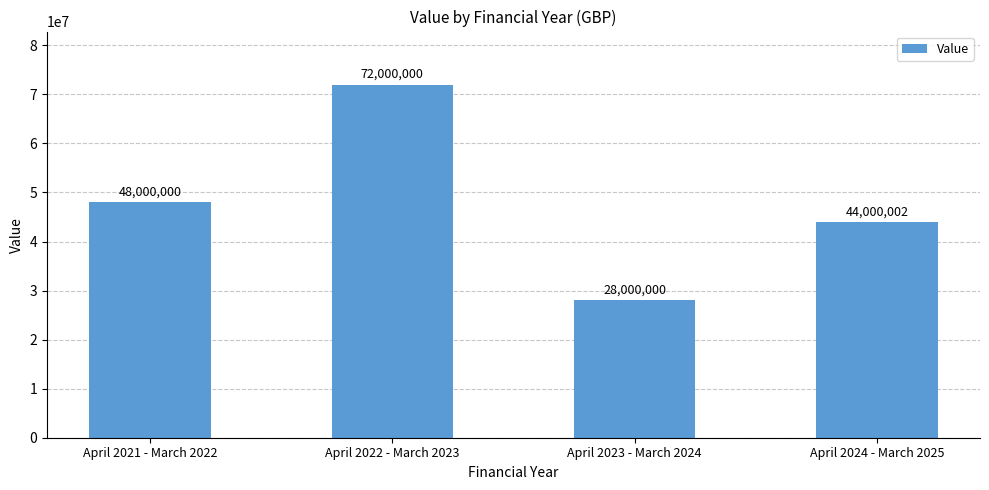

What is the value of the 2nd bar from the left?

72000000